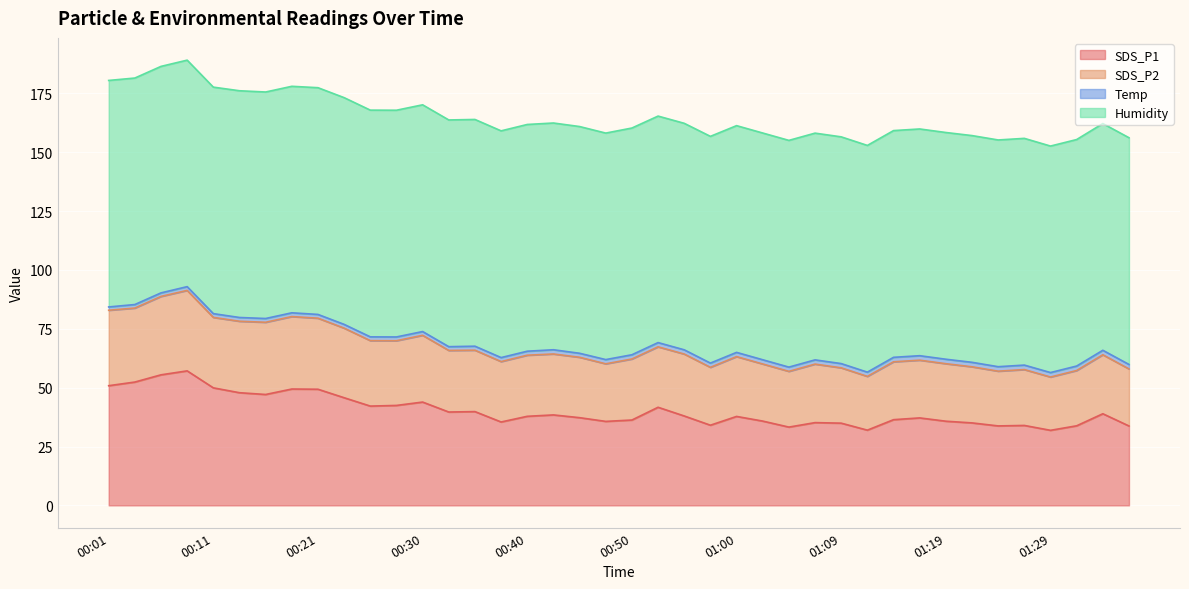

What is the highest value of the SDS_P1 series?

57.1